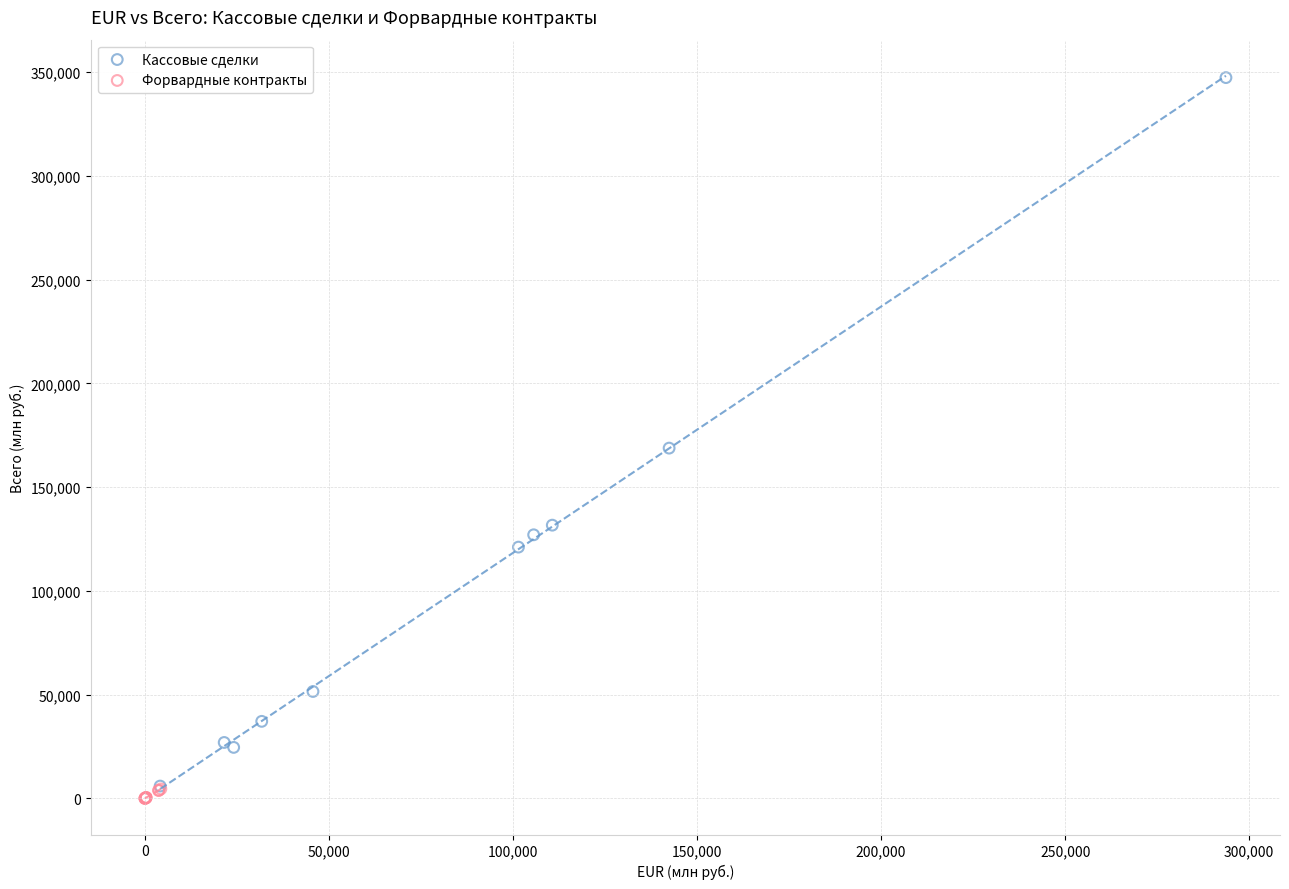

Which series has the widest spread of Y values?

Кассовые сделки